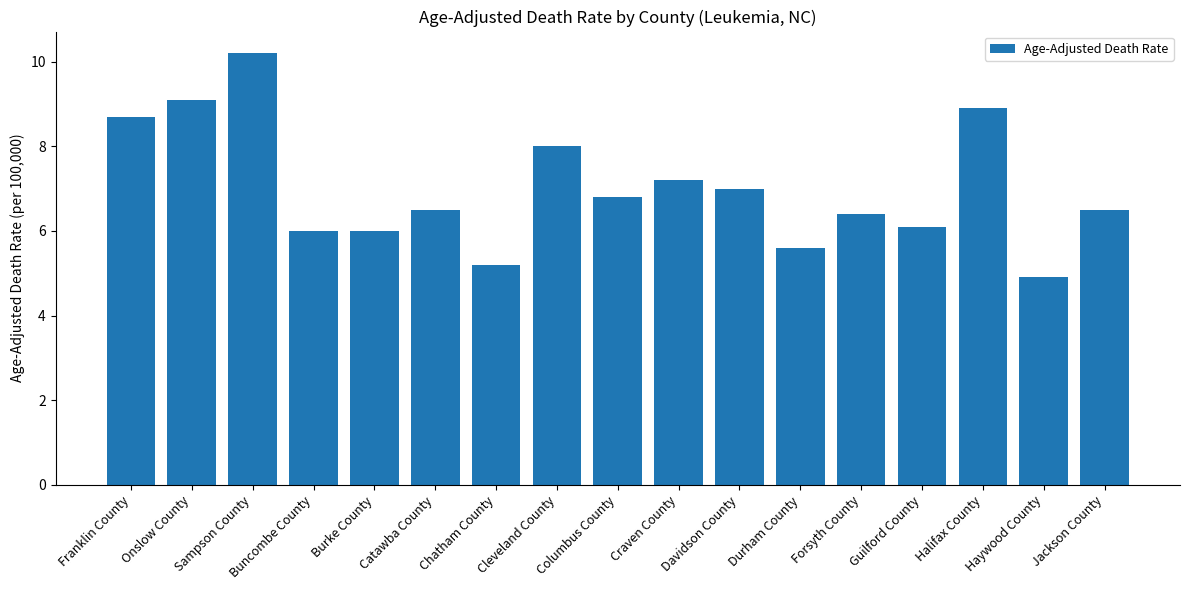

What is the label of the 8th bar from the left?

Cleveland County